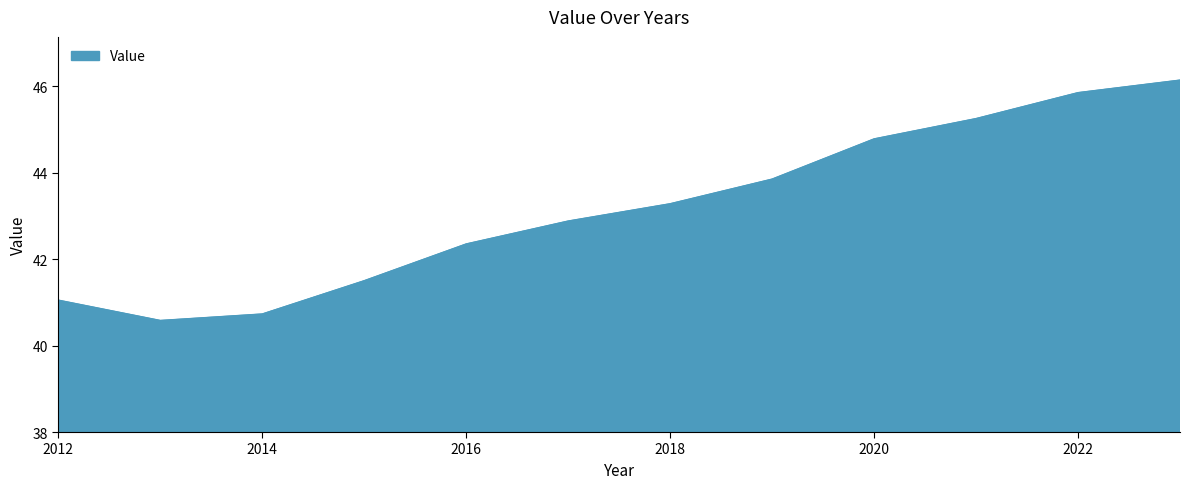

What is the difference between the maximum and minimum values?

5.6